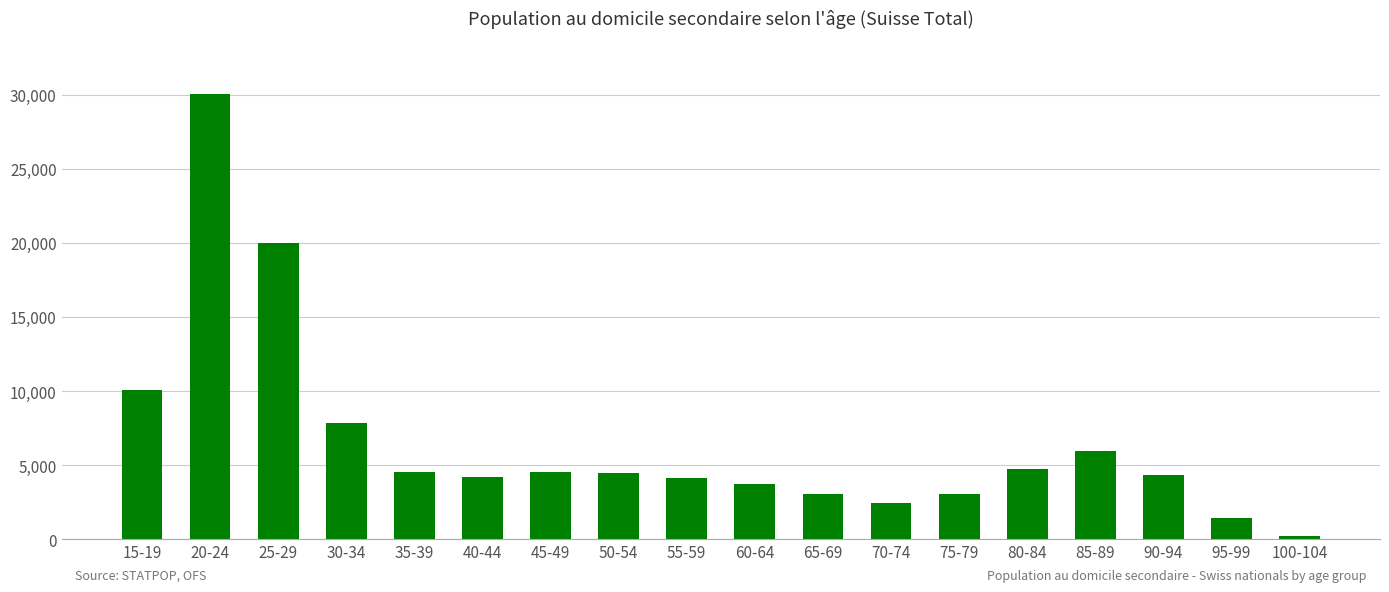

Does the chart contain stacked bars?

No